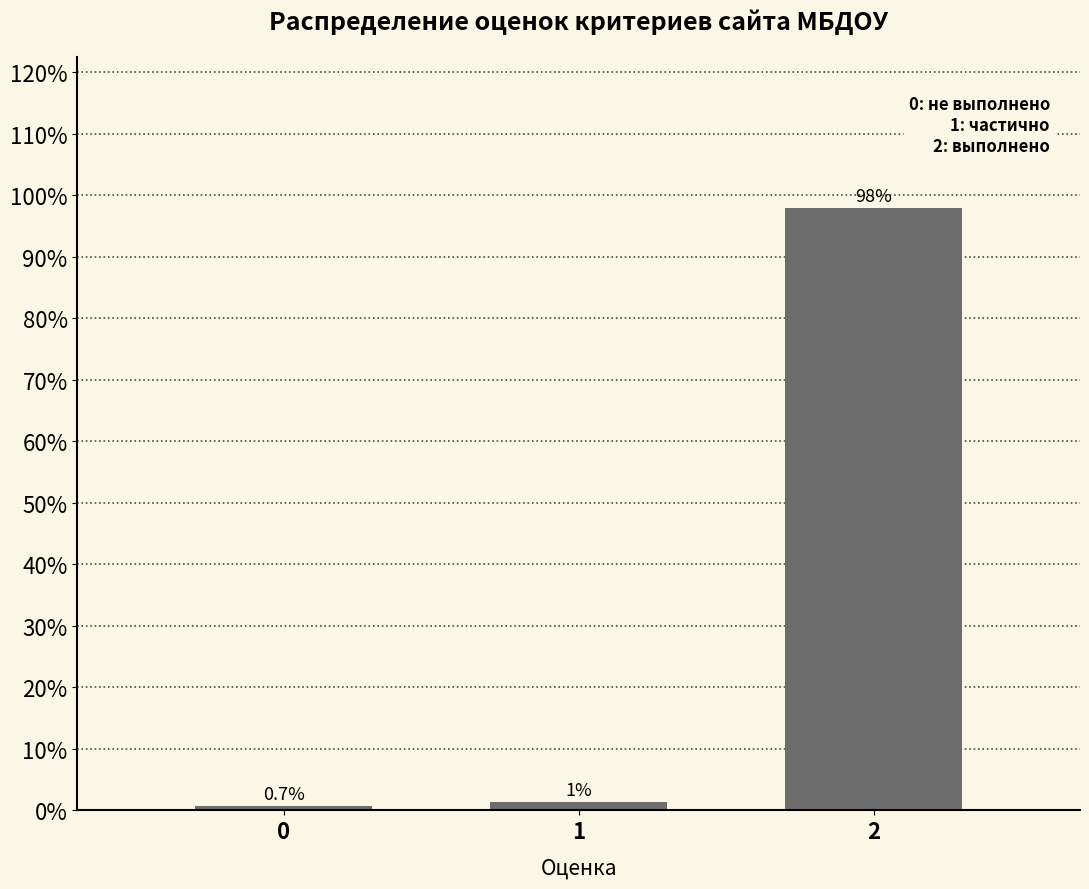

Rank the categories by value from lowest to highest.

0, 1, 2